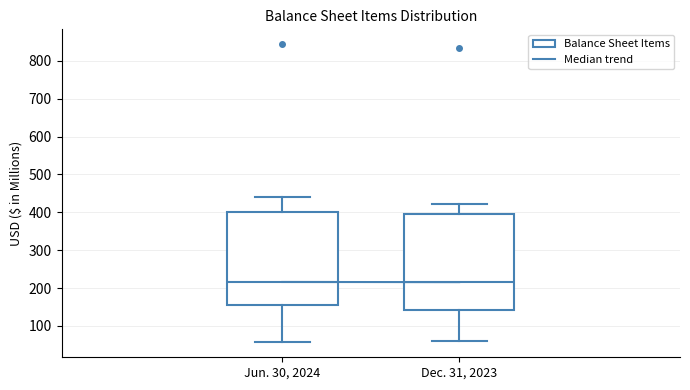

Reading left to right, read every box against the y-axis: the position of its median line, the range the box covers, and the ends of its whiskers. The values are not printed on the chart, so give them approximately, as read against the axis.

Jun. 30, 2024: median 220, box 160 to 400, whiskers 60 to 440
Dec. 31, 2023: median 220, box 140 to 400, whiskers 60 to 420